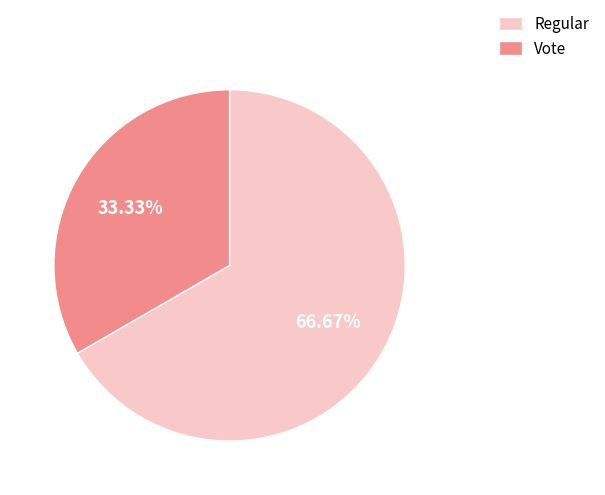

Count the number of slices in the pie.

2